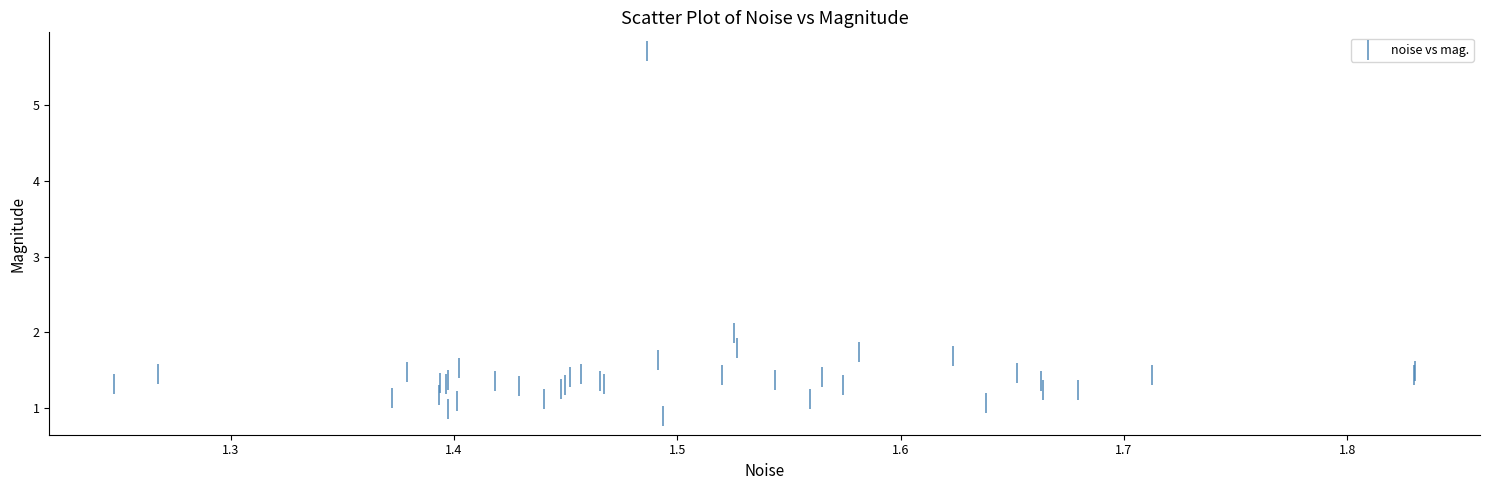

What Y value in the scatter plot is closest to 3?

2.0